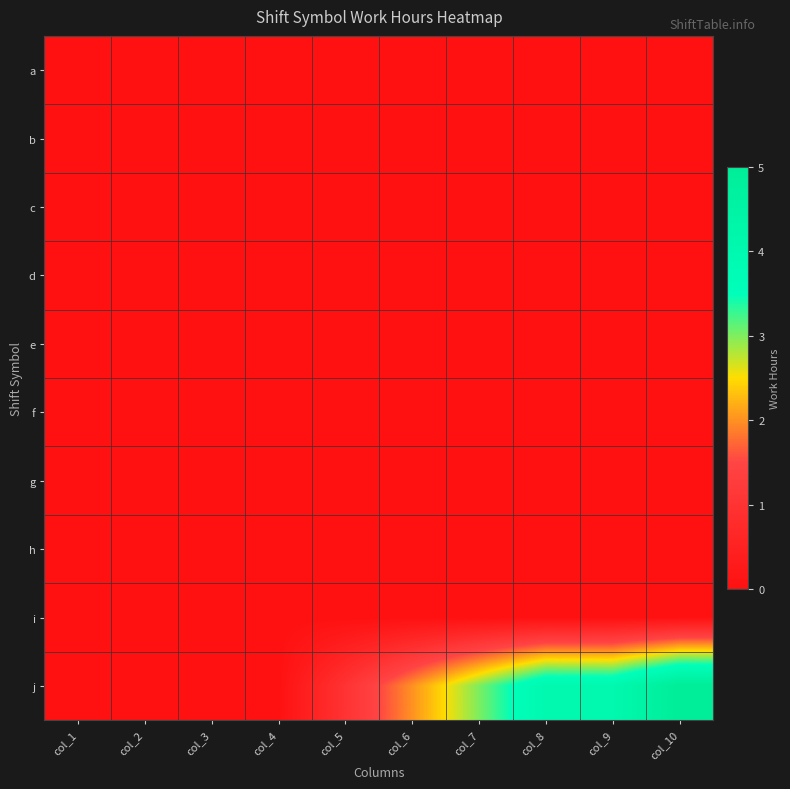

Count the number of categories in the chart.

10